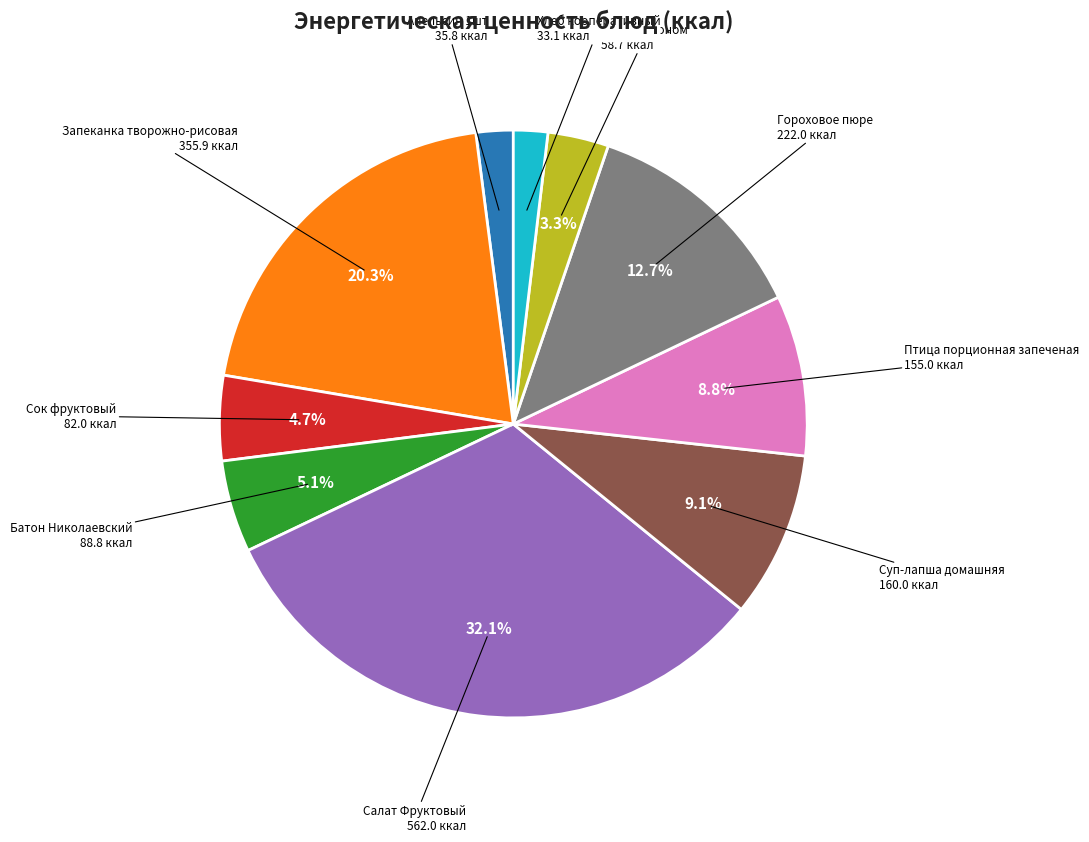

Is there any slice that represents more than half of the pie?

No